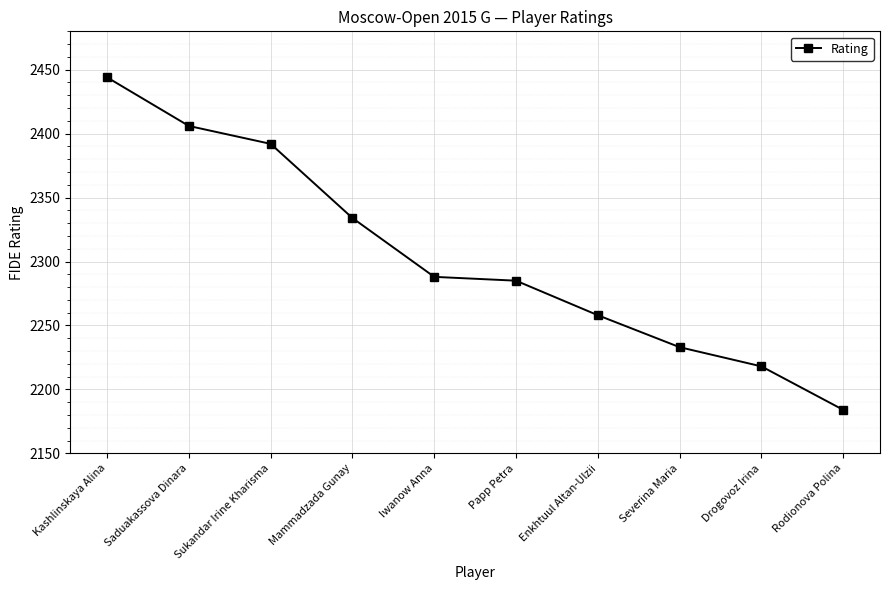

Rank the categories by value from lowest to highest.

Rodionova Polina, Drogovoz Irina, Severina Maria, Enkhtuul Altan-Ulzii, Papp Petra, Iwanow Anna, Mammadzada Gunay, Sukandar Irine Kharisma, Saduakassova Dinara, Kashlinskaya Alina